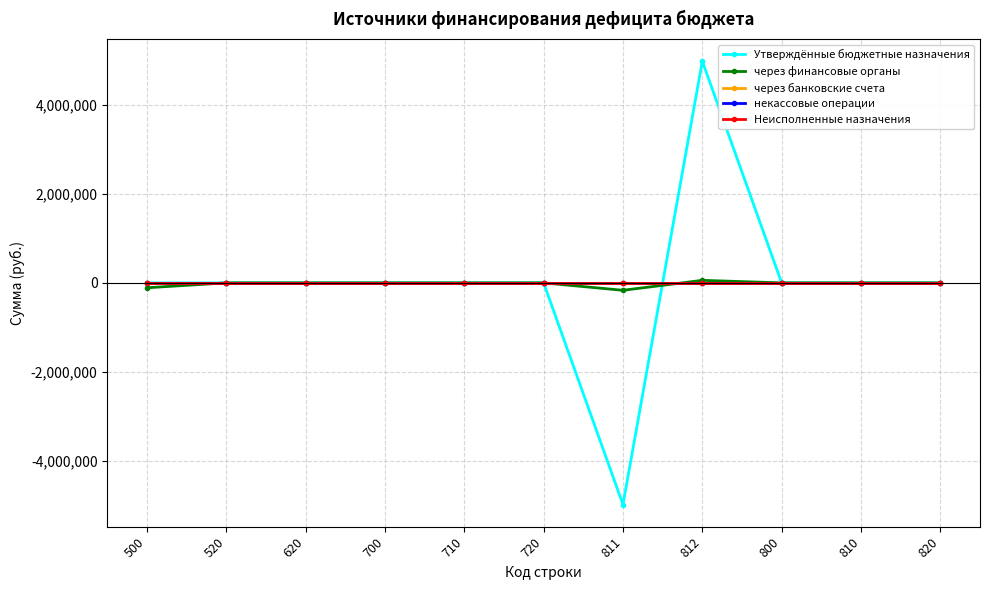

Which has a higher value, 700 or 800?

700